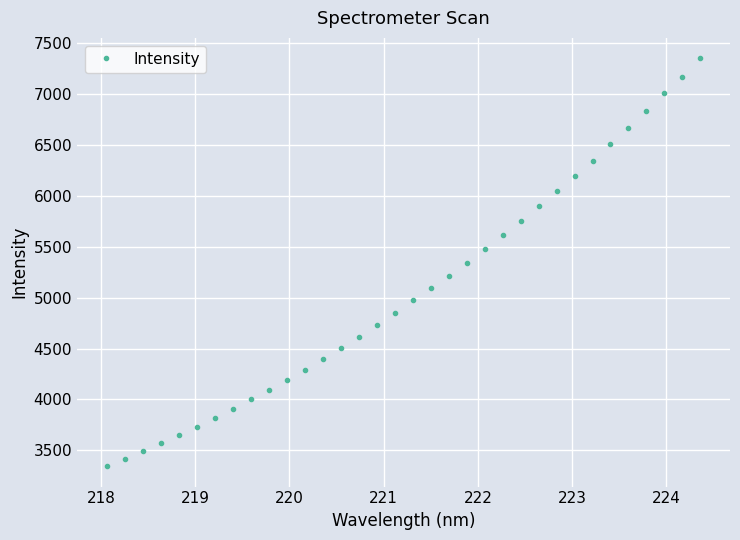

What is the difference between the second highest and second lowest values?

3759.4